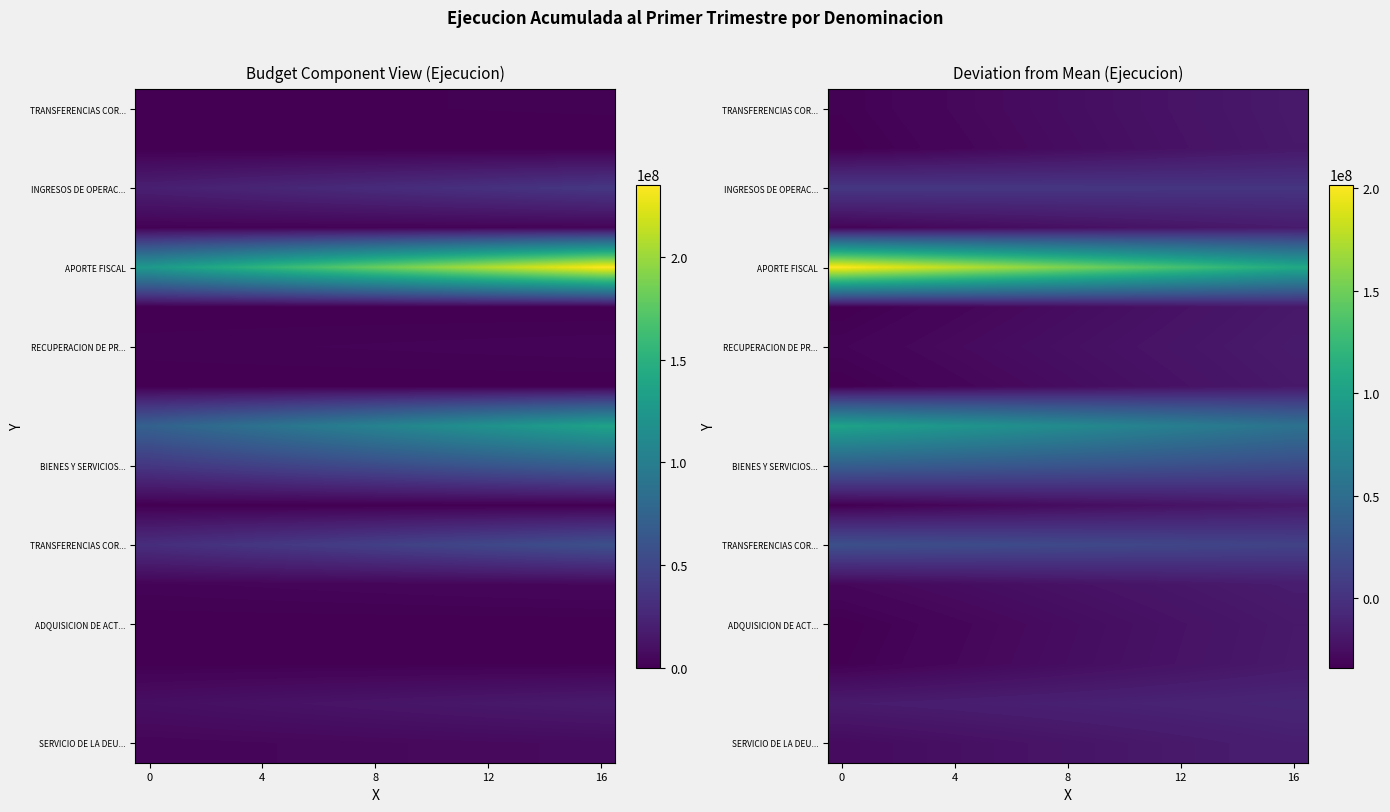

How many data points does each series have?

17